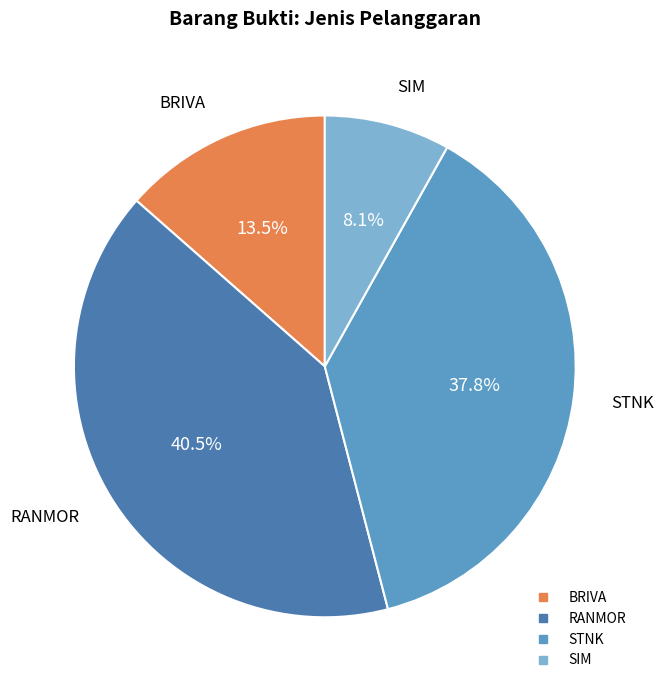

Count the number of slices in the pie.

4